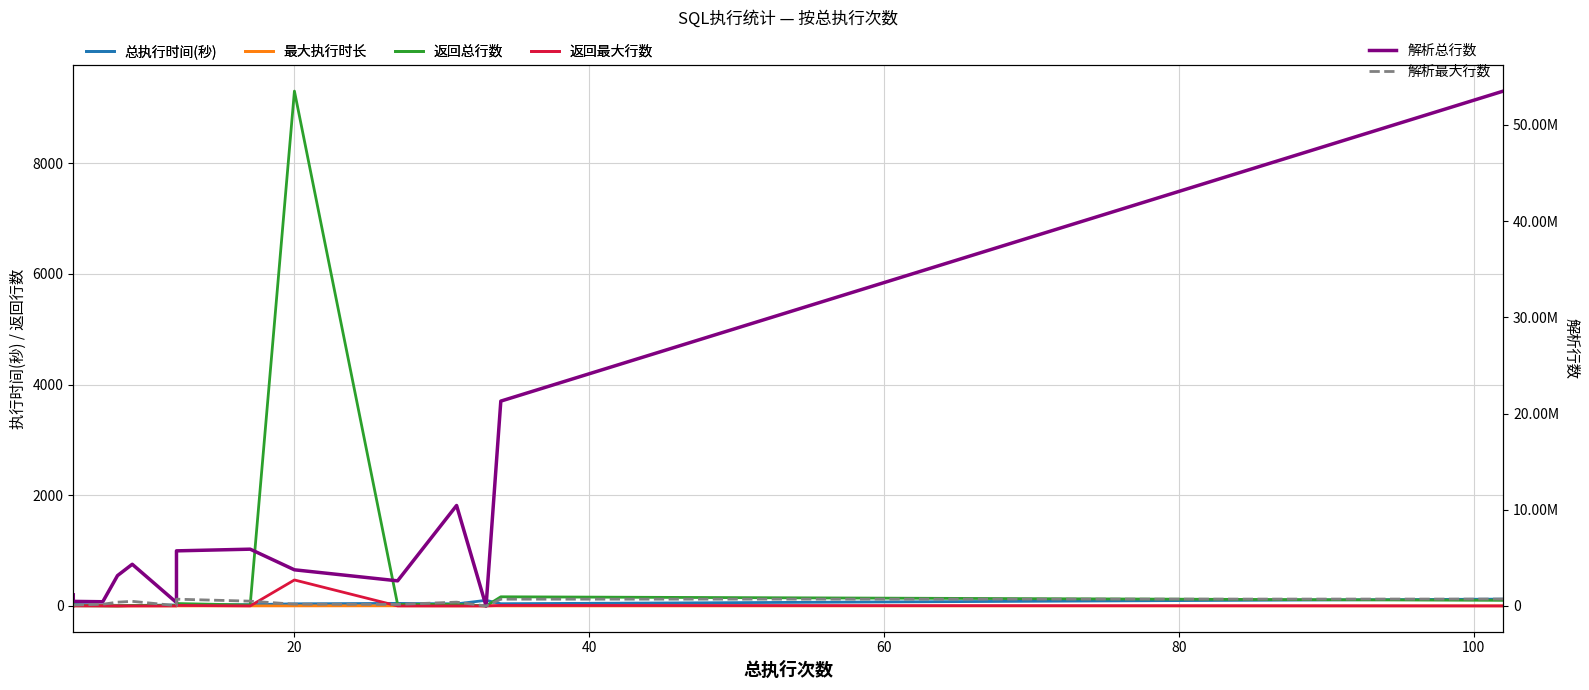

At which label does 返回最大行数 first exceed 1?

20